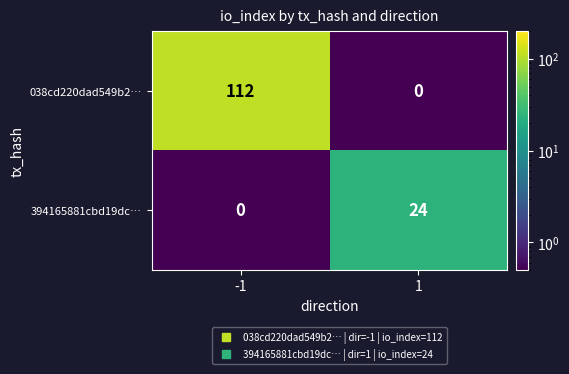

Reading left to right, what are all the values shown in this chart?

038cd220dad549b2…: 112	0
394165881cbd19dc…: 0	24